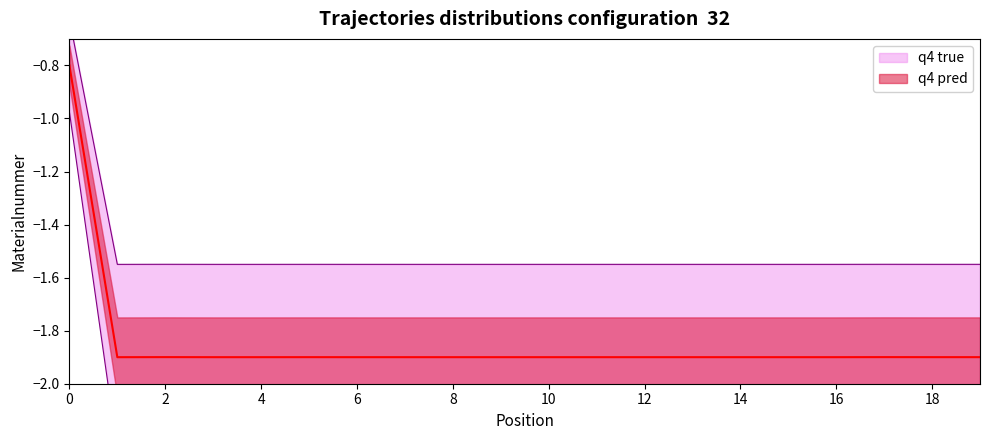

What is the greatest value displayed?

-0.8